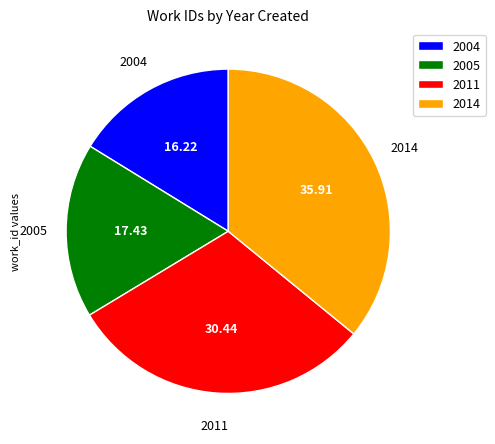

True or false: 2005 accounts for 6% of the total.

False